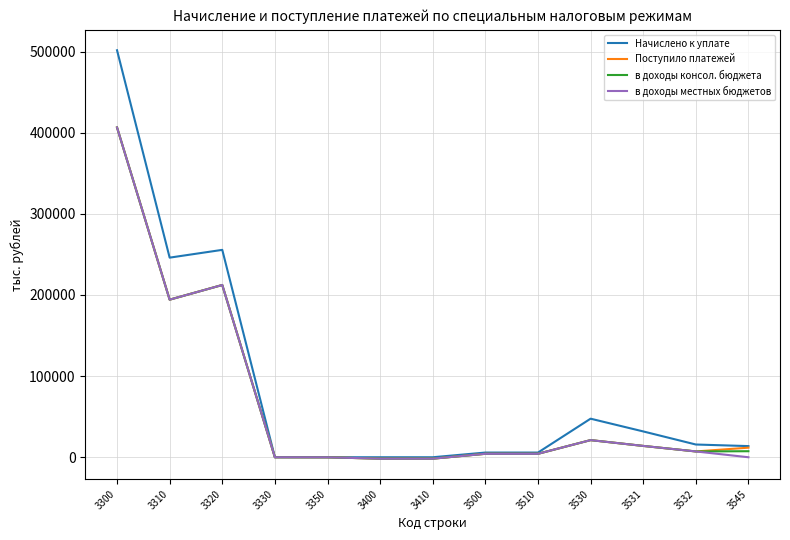

Between 3300 and 3532, which series saw the biggest shift?

Начислено к уплате